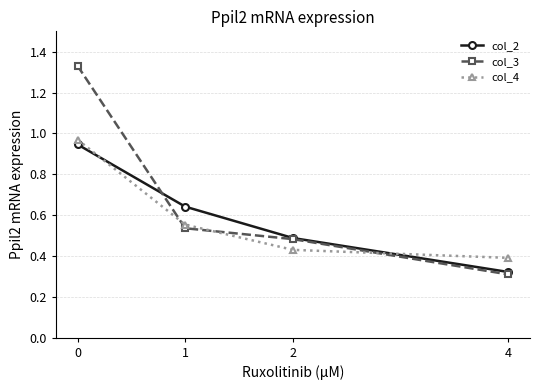

How many col_3 values are between 0 and 1?

3